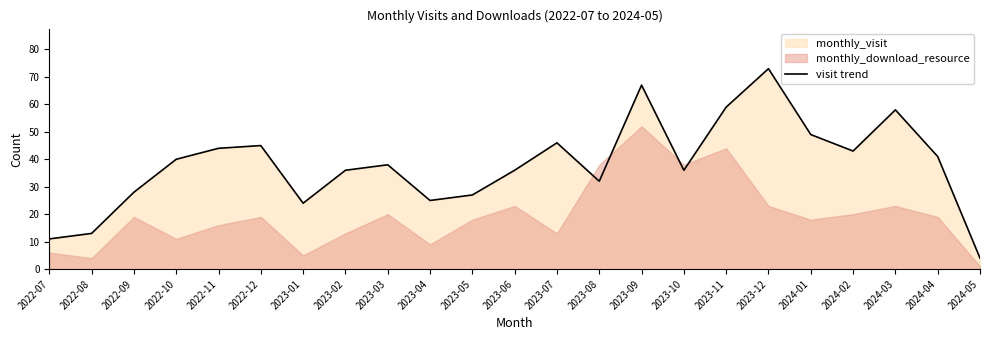

Which label corresponds to the smallest value in the chart?

2024-05